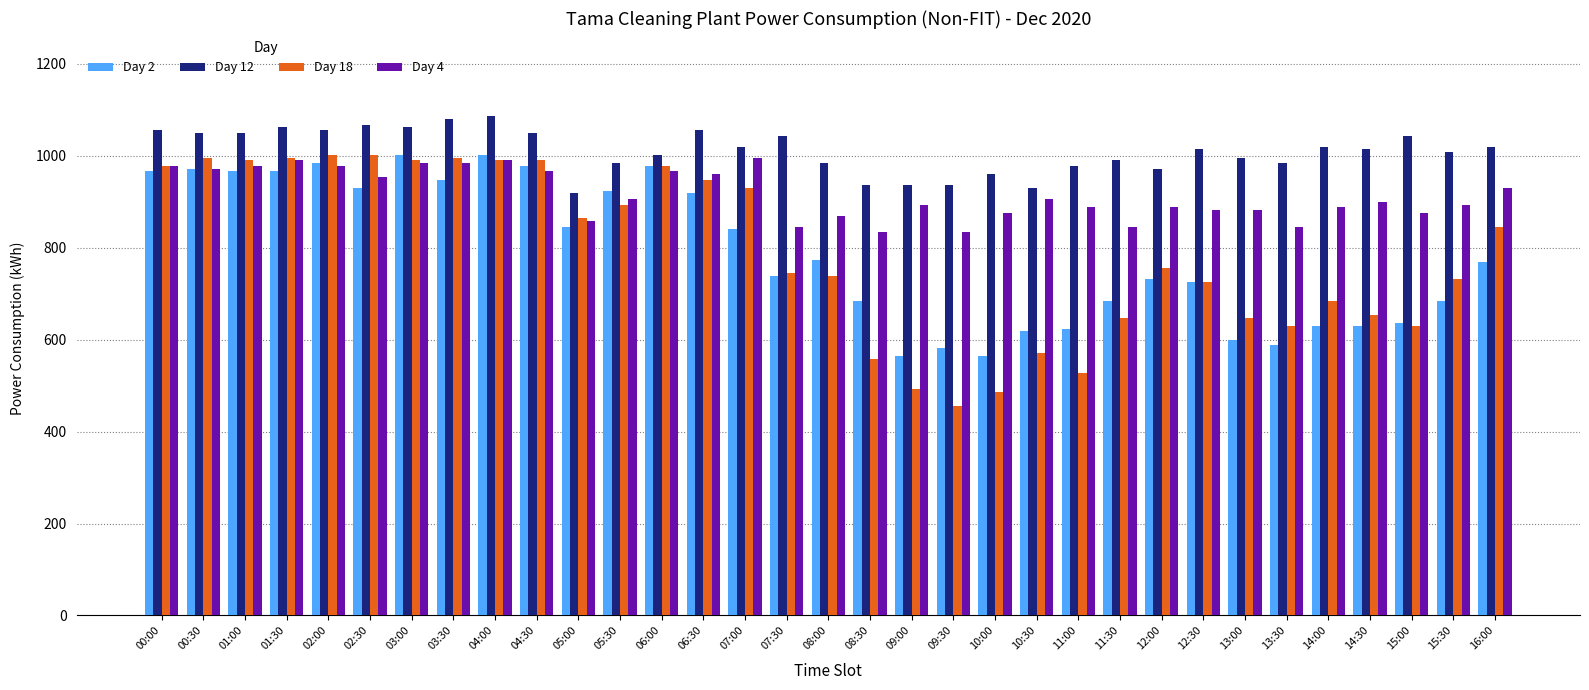

How many distinct data groups are displayed?

4